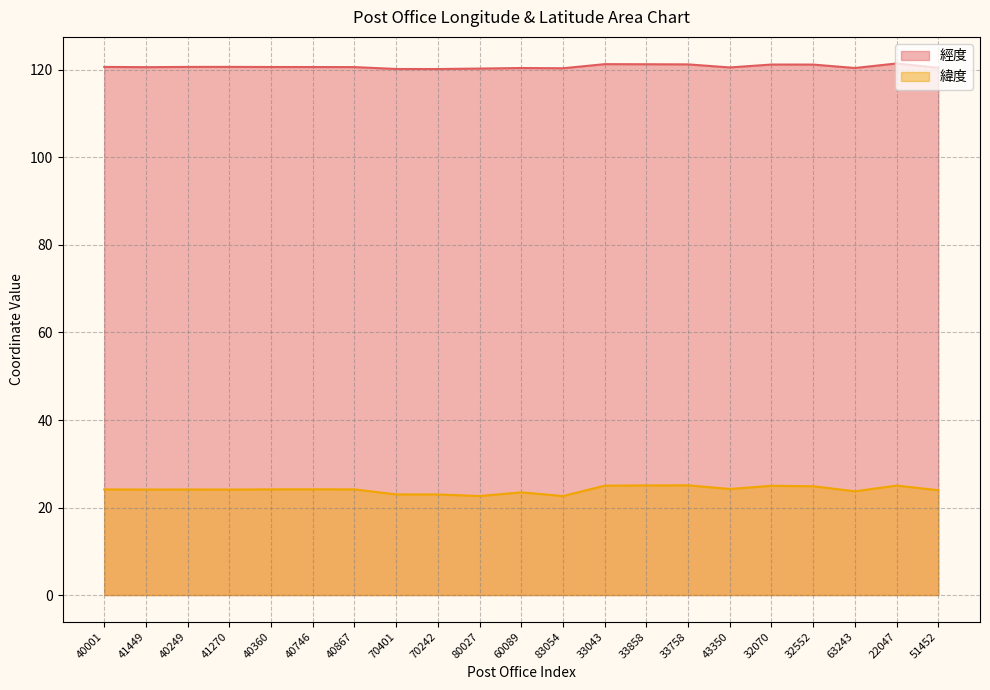

At how many categories does at least one series exceed 69?

21